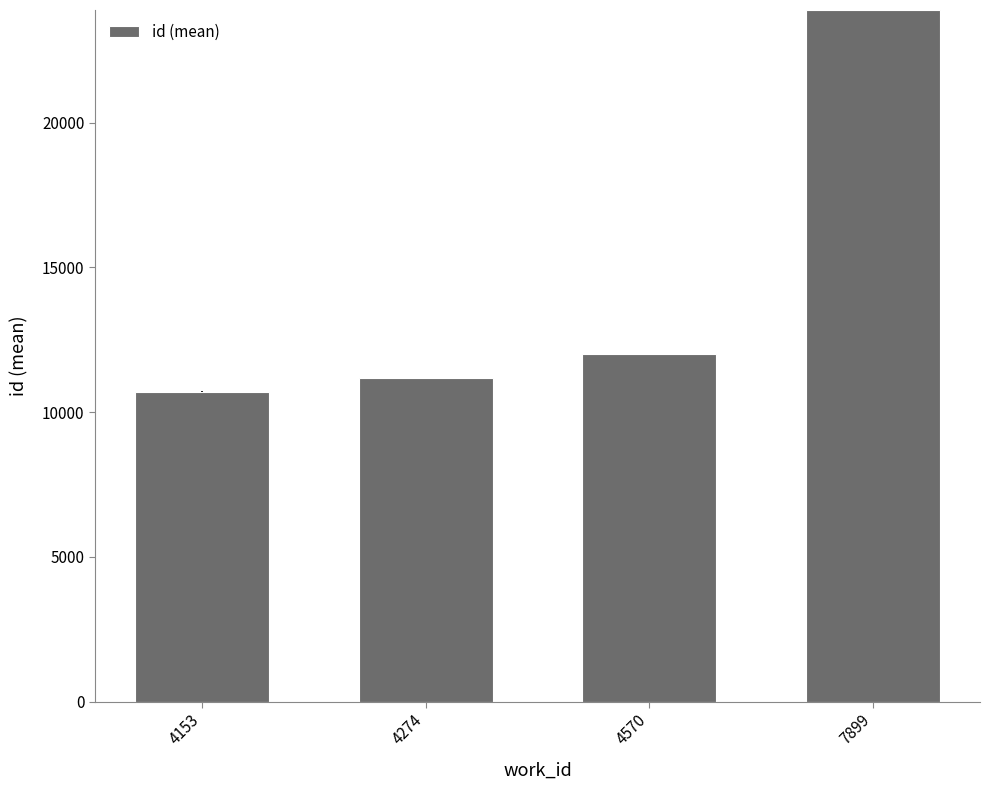

At which label is the value closest to 17290?

4570